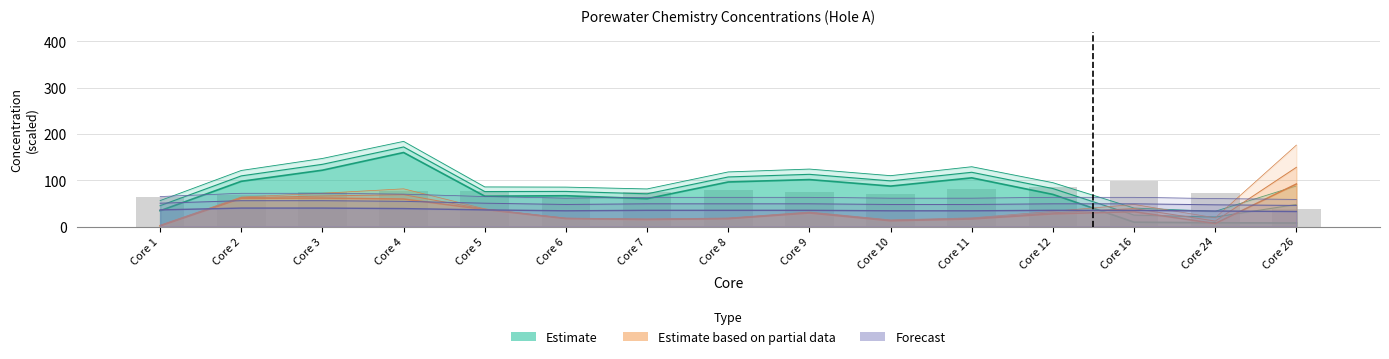

Count the number of categories in the chart.

15